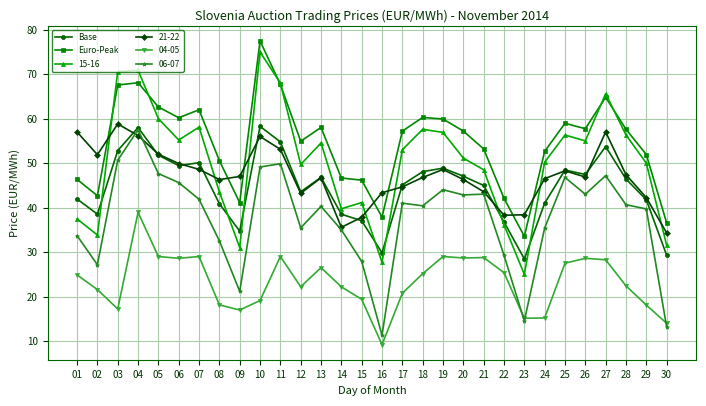

What is the average value of the Euro-Peak series?

54.4